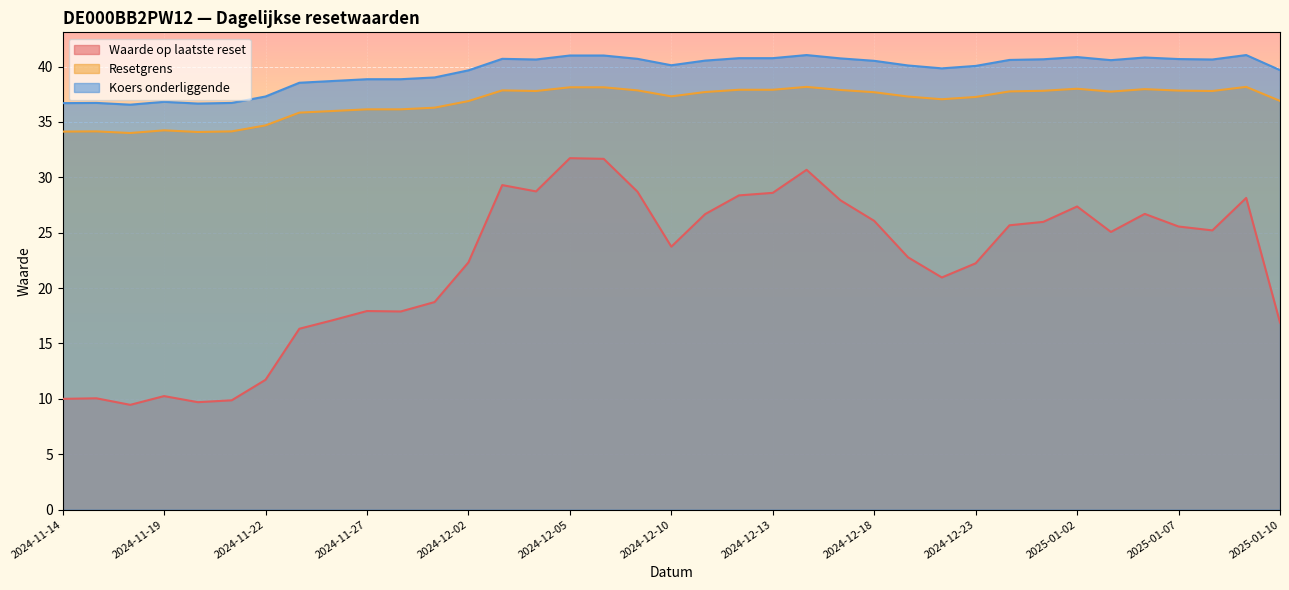

Does the chart display data point markers on the line(s)?

No